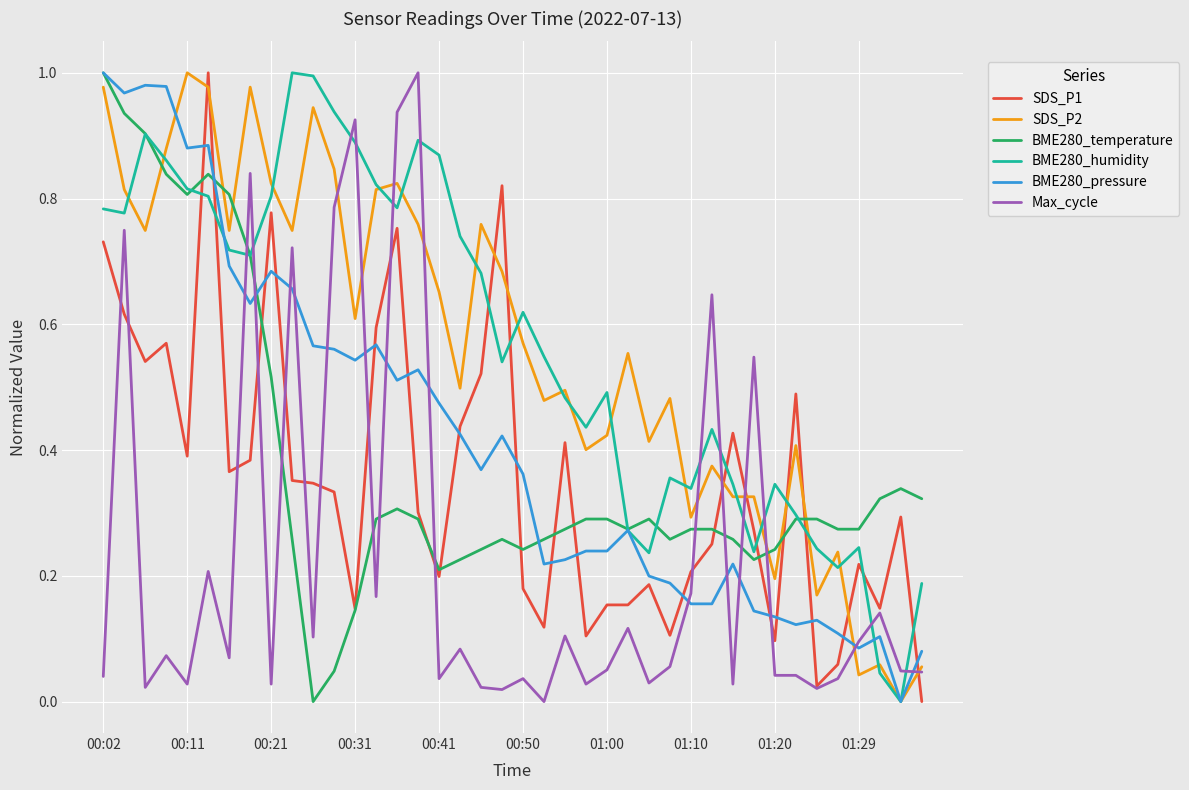

True or false: SDS_P1 and SDS_P2 cross at least once.

True